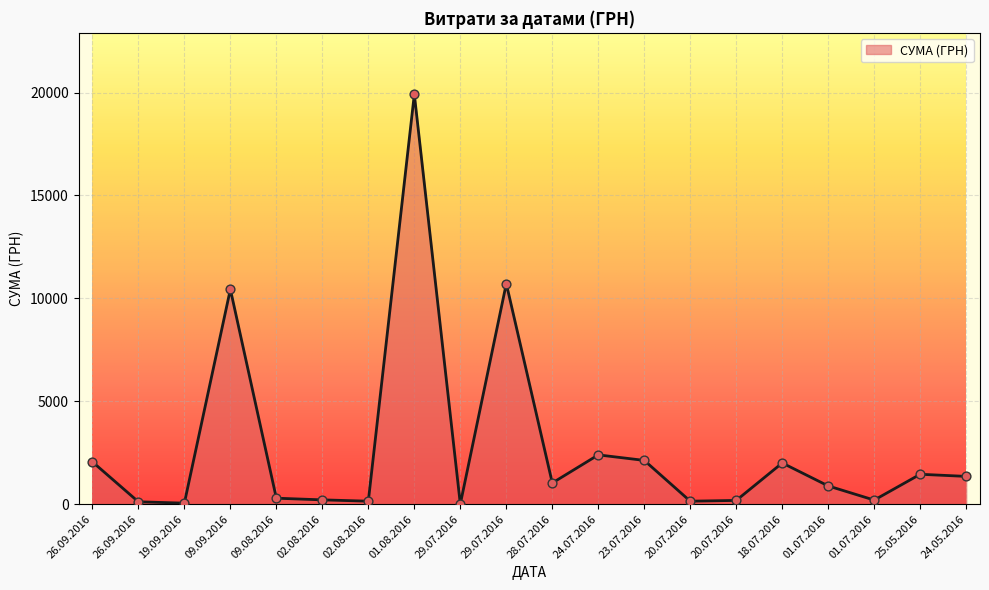

Which has a higher value, 19.09.2016 or 09.09.2016?

09.09.2016